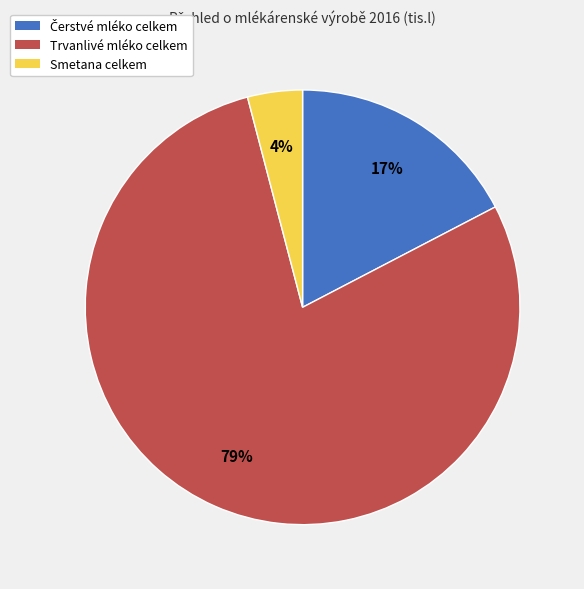

To the nearest percent, what is the combined percentage of Smetana celkem and Trvanlivé mléko celkem?

83%